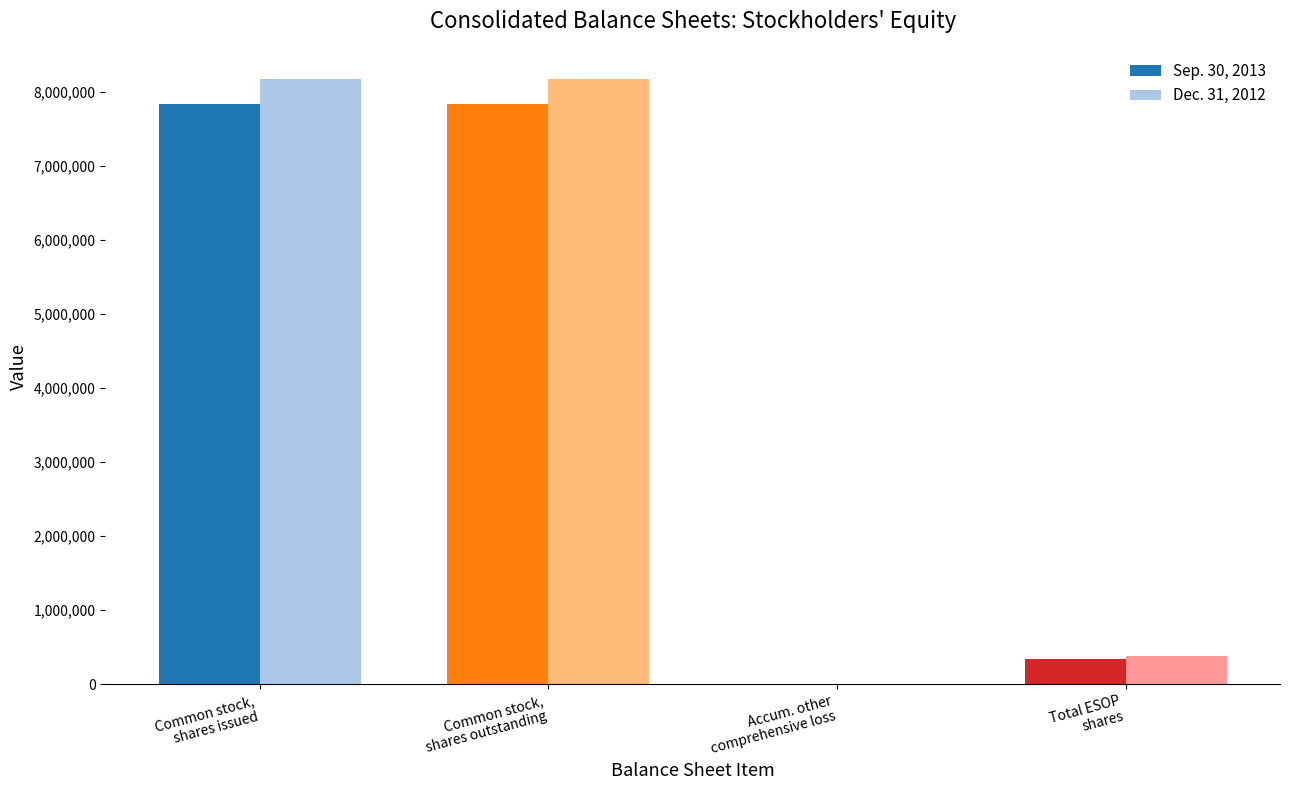

Which series has the widest spread of values?

Dec. 31, 2012